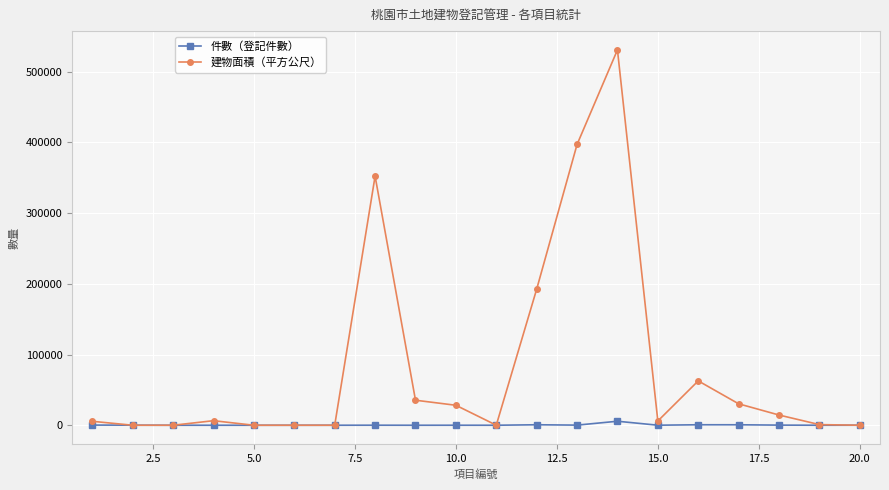

What is the value of the 件數（登記件數） point at the 12th from the left?

700.0